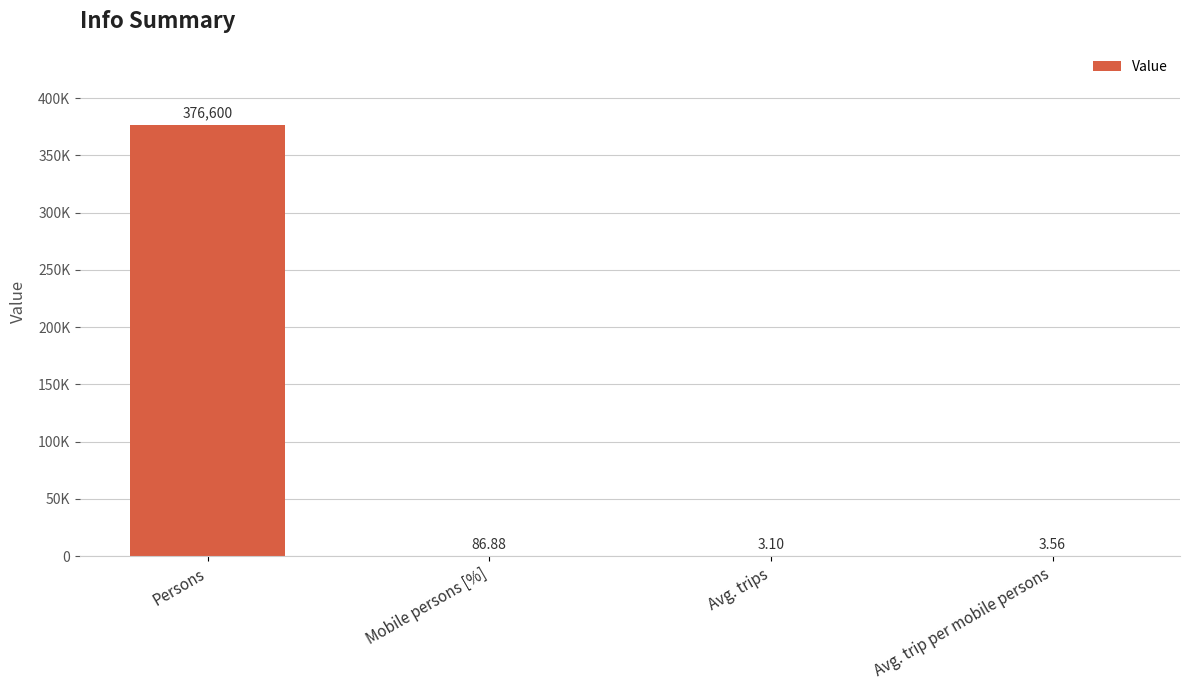

What is the change in value from Persons to Mobile persons [%]?

-376513.1